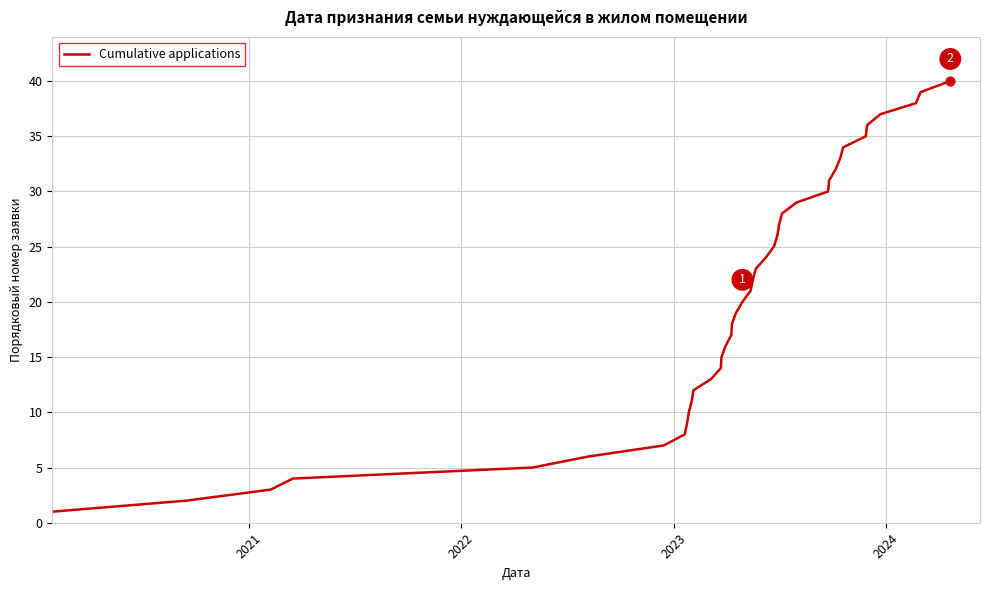

What is the maximum value shown in the chart?

40